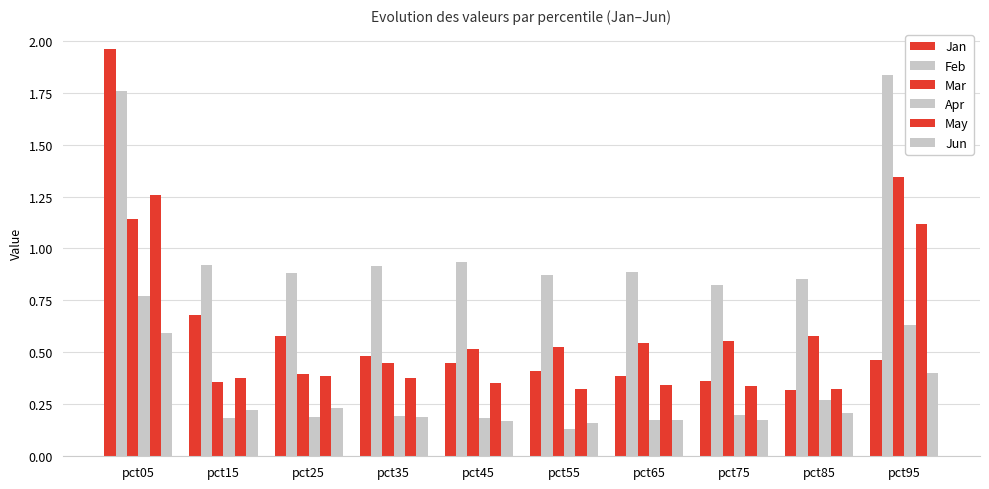

Reading right to left, extract all data points from this chart.

Jan: 0.5	0.3	0.4	0.4	0.4	0.4	0.5	0.6	0.7	2.0
Feb: 1.8	0.9	0.8	0.9	0.9	0.9	0.9	0.9	0.9	1.8
Mar: 1.3	0.6	0.6	0.5	0.5	0.5	0.4	0.4	0.4	1.1
Apr: 0.6	0.3	0.2	0.2	0.1	0.2	0.2	0.2	0.2	0.8
May: 1.1	0.3	0.3	0.3	0.3	0.4	0.4	0.4	0.4	1.3
Jun: 0.4	0.2	0.2	0.2	0.2	0.2	0.2	0.2	0.2	0.6